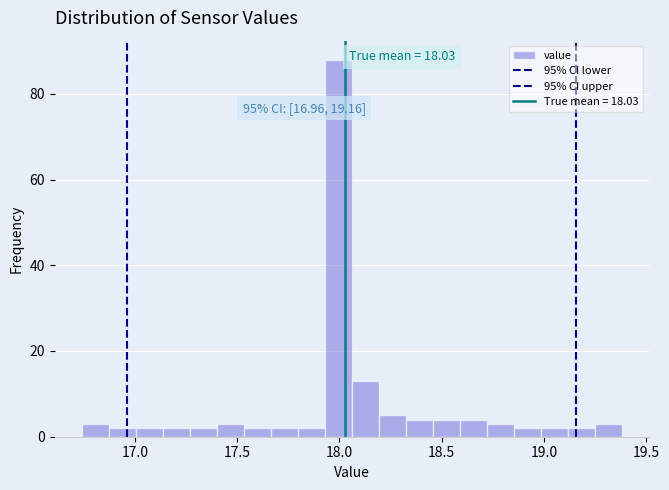

Around what value on the x-axis is the tallest bar? Give the approximate position of its centre, as read against the axis.

18.00